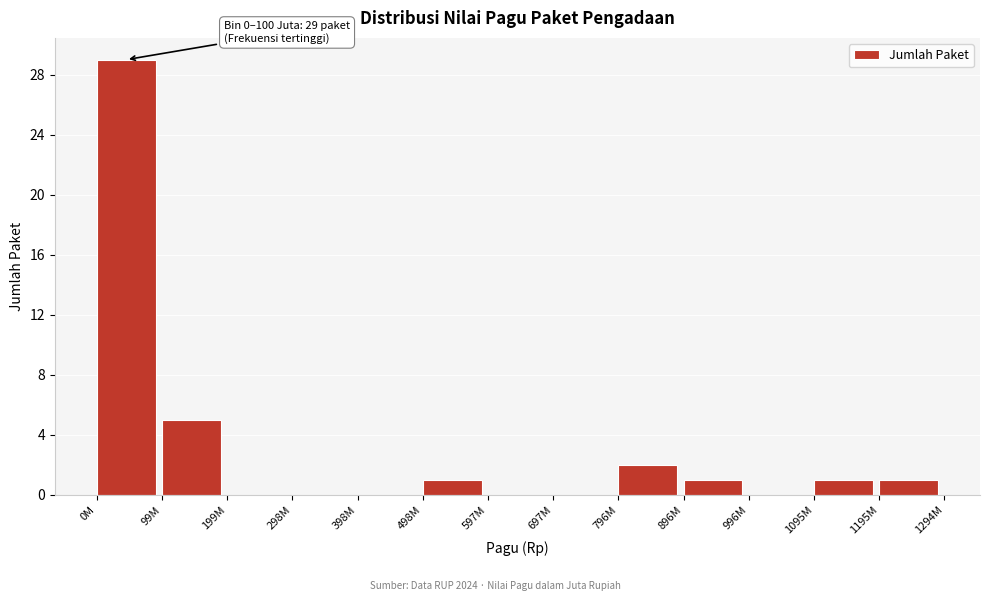

Reading left to right, list all the values displayed in this chart.

0M=29	99M=5	199M=0	298M=0	398M=0	498M=1	597M=0	697M=0	796M=2	896M=1	996M=0	1095M=1	1195M=1